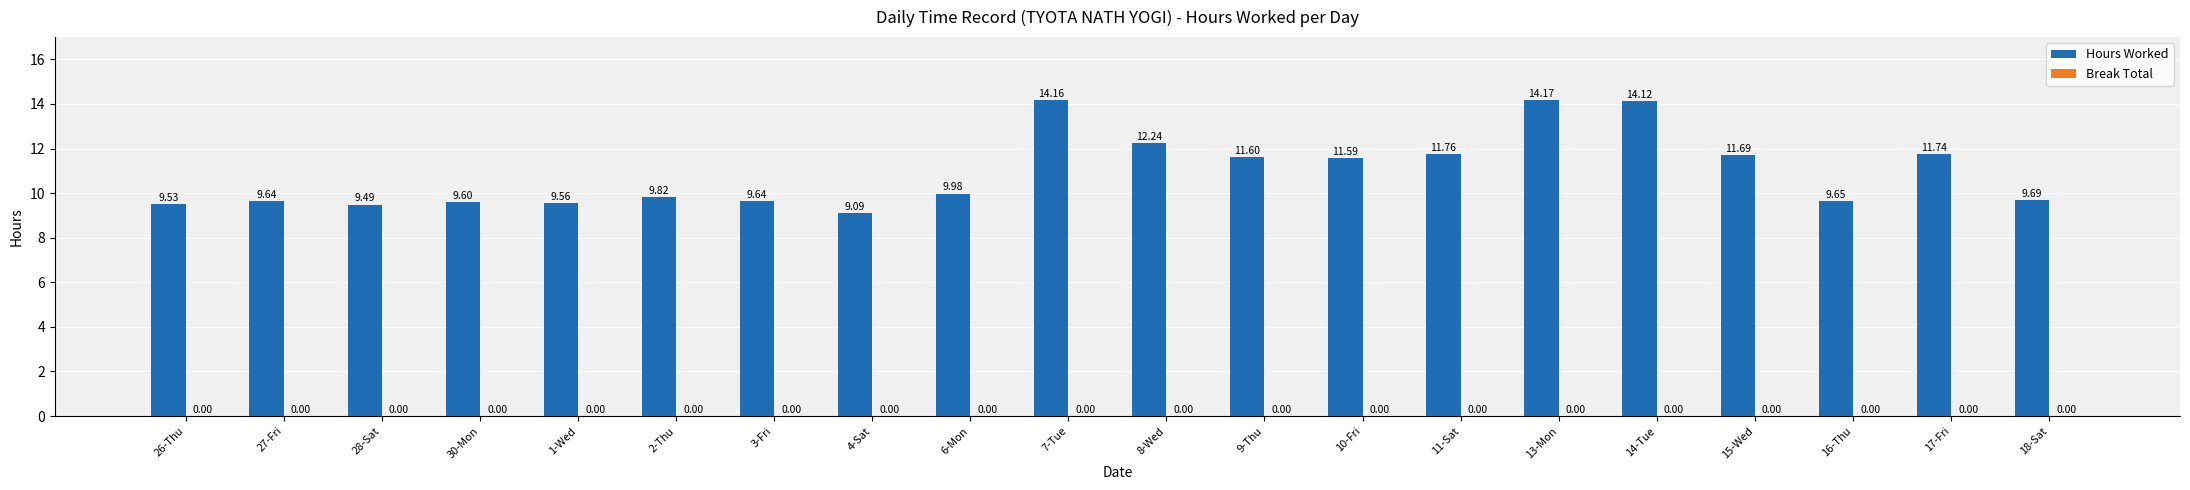

What is the greatest value displayed?

14.2